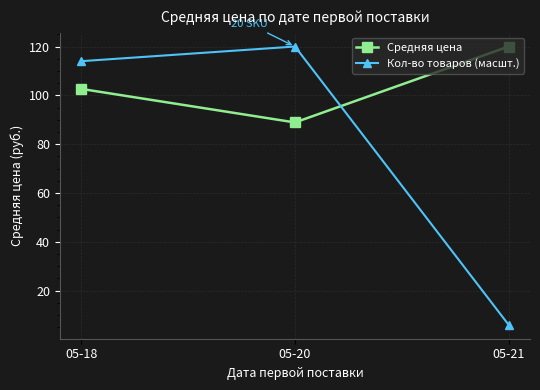

At which label is Средняя цена closest to 104?

05-18